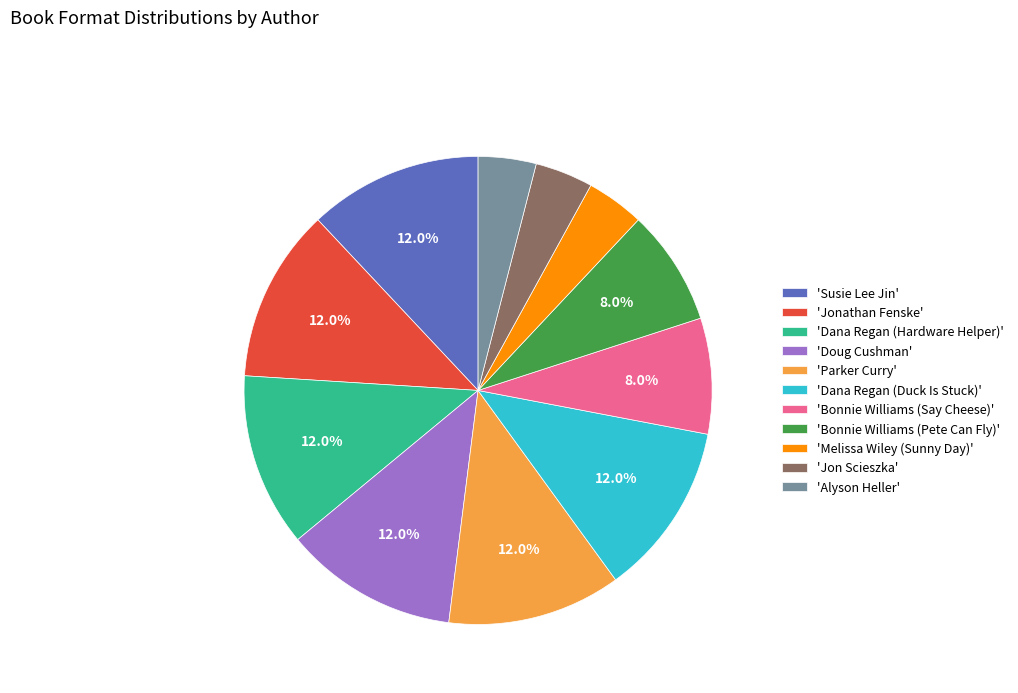

How much of the chart is everything except 'Bonnie Williams (Pete Can Fly)'?

92.0%